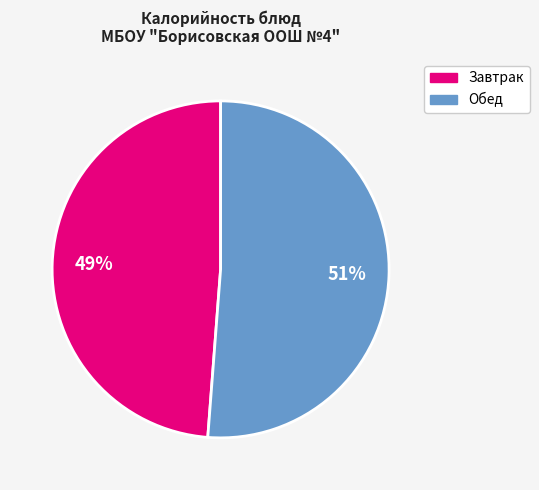

To the nearest percent, what is the difference between the largest and smallest slice percentages?

2%